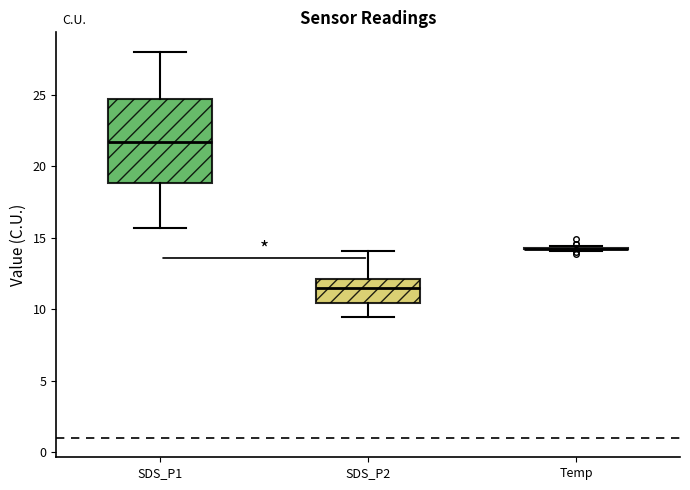

Reading left to right, read every box against the y-axis: the position of its median line, the range the box covers, and the ends of its whiskers. The values are not printed on the chart, so give them approximately, as read against the axis.

SDS_P1: median 21.5, box 19.0 to 24.5, whiskers 15.5 to 28.0
SDS_P2: median 11.5, box 10.5 to 12.0, whiskers 9.5 to 14.0
Temp: box collapsed to a line at 14.0, whiskers 14.0 to 14.5